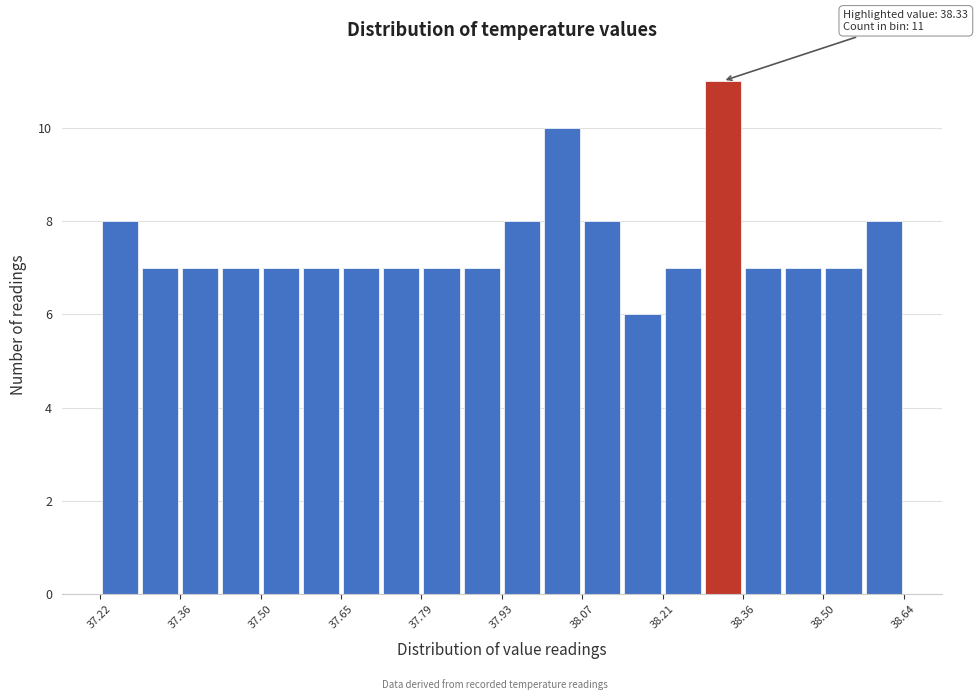

Read against the x-axis, roughly where is the centre of the tallest bar?

38.32